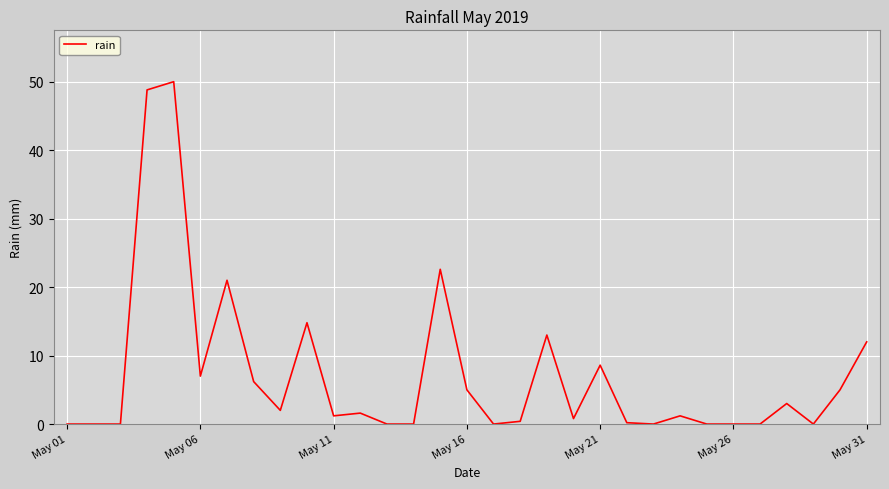

What is the difference between the maximum and minimum values?

50.0